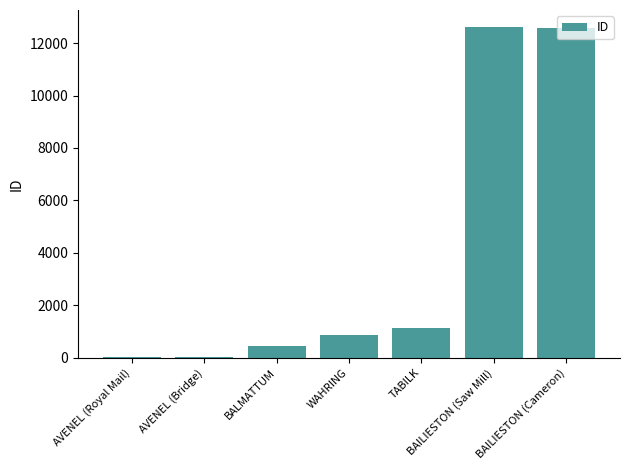

Where is the data nearest to the value 6331?

TABILK